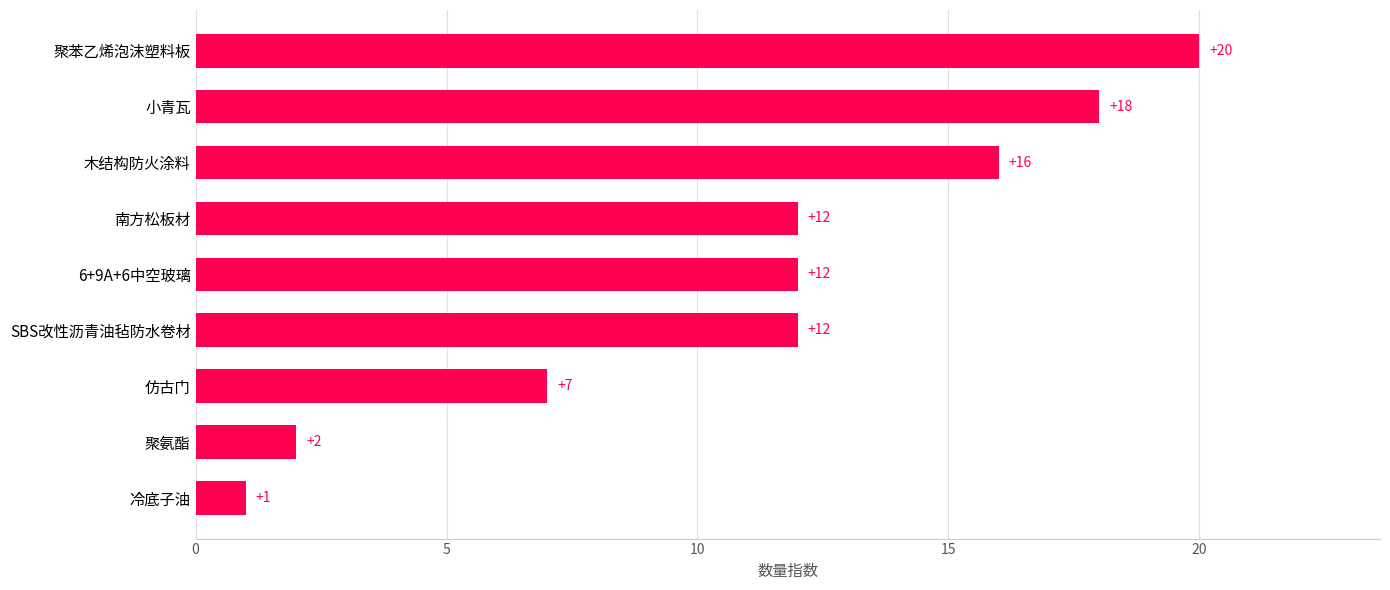

Count the values in the range 7 to 16.

5